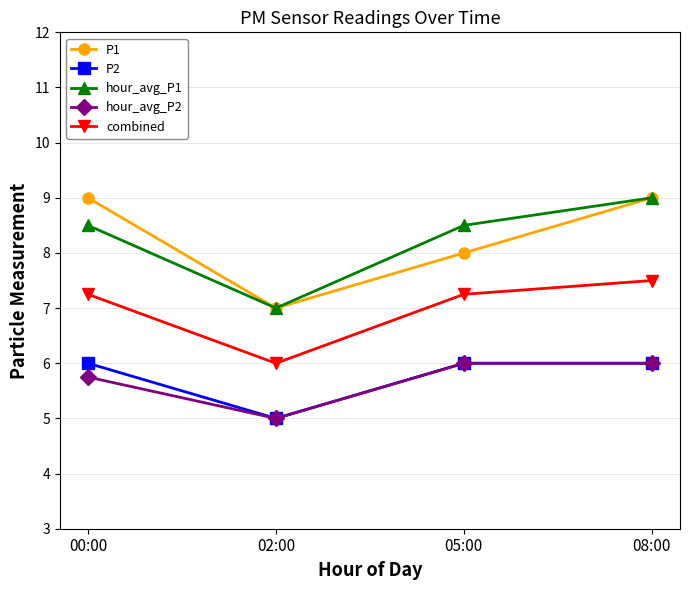

The combined series shows 12.8 at 00:00. True or false?

False